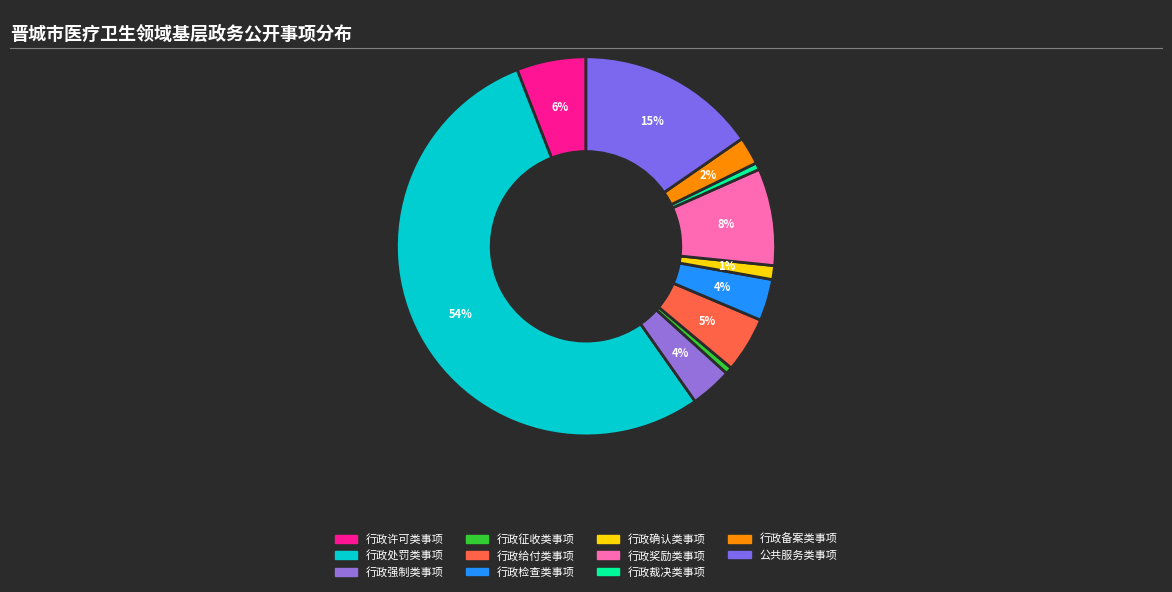

How many segments does this pie chart have?

11